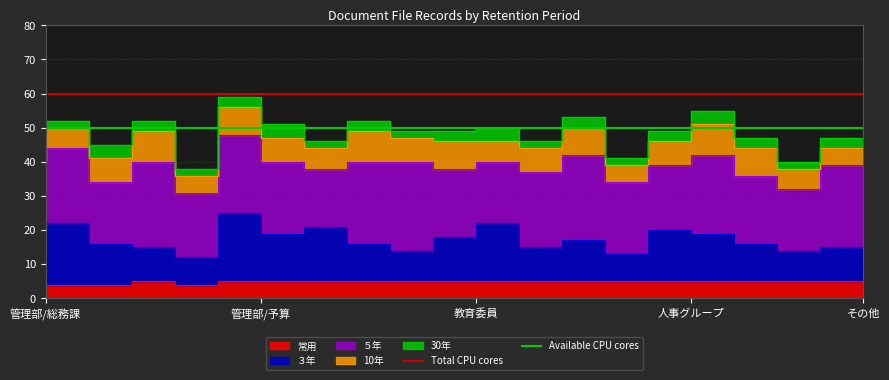

What is the label of the 1st point from the left?

管理部/総務課